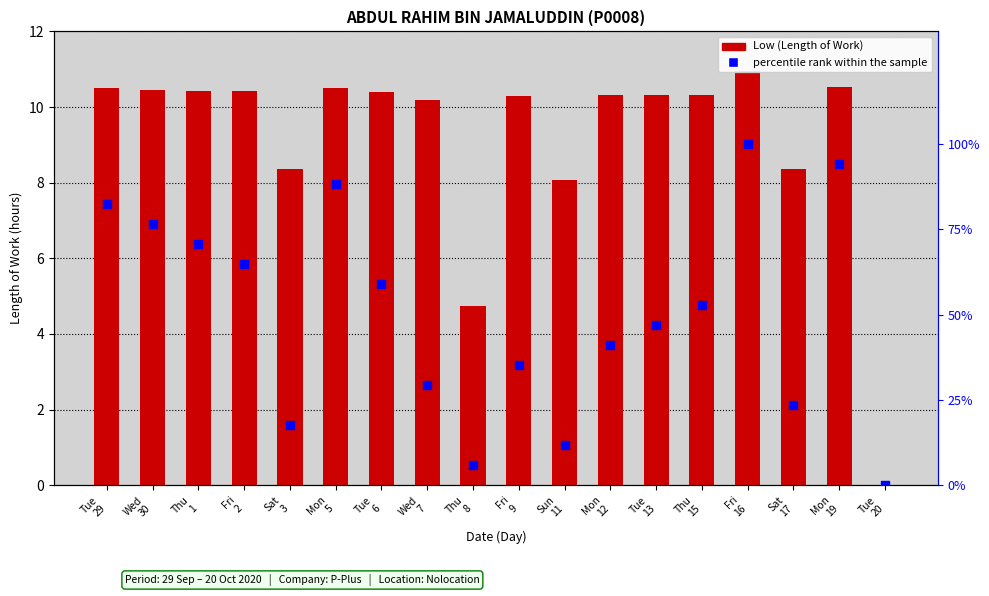

Which series reaches the maximum Y coordinate?

percentile rank within the sample